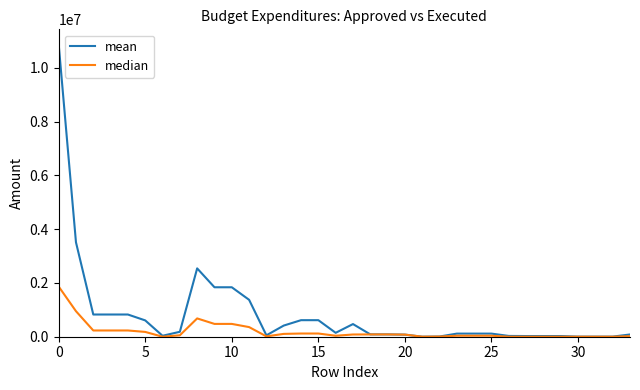

Which series has the largest range (max minus min)?

mean